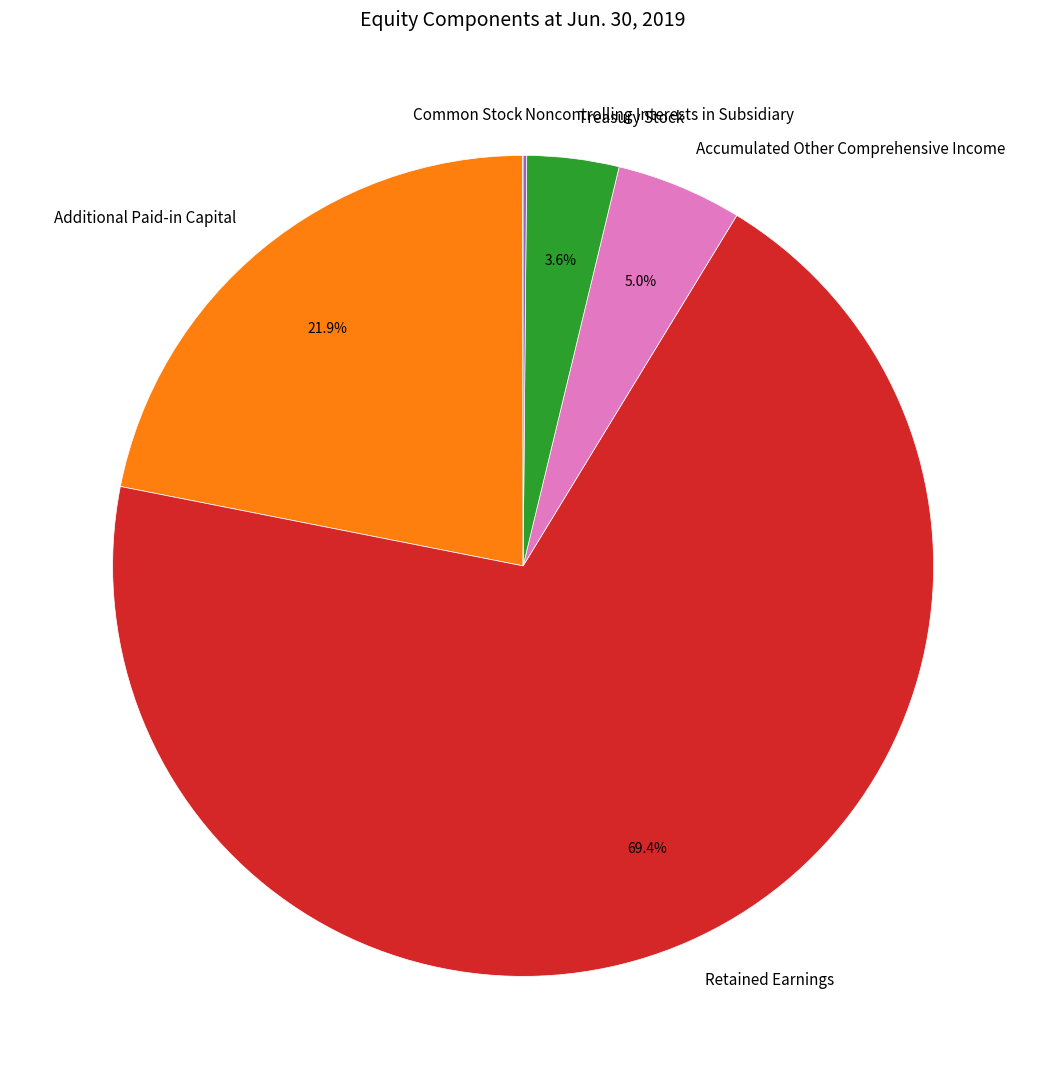

Combined, do Additional Paid-in Capital and Treasury Stock account for over 50%?

No